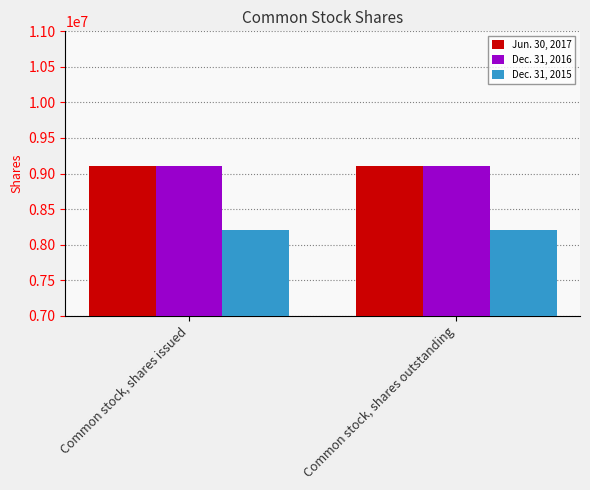

What is the label of the 2nd bar from the left?

Common stock, shares outstanding